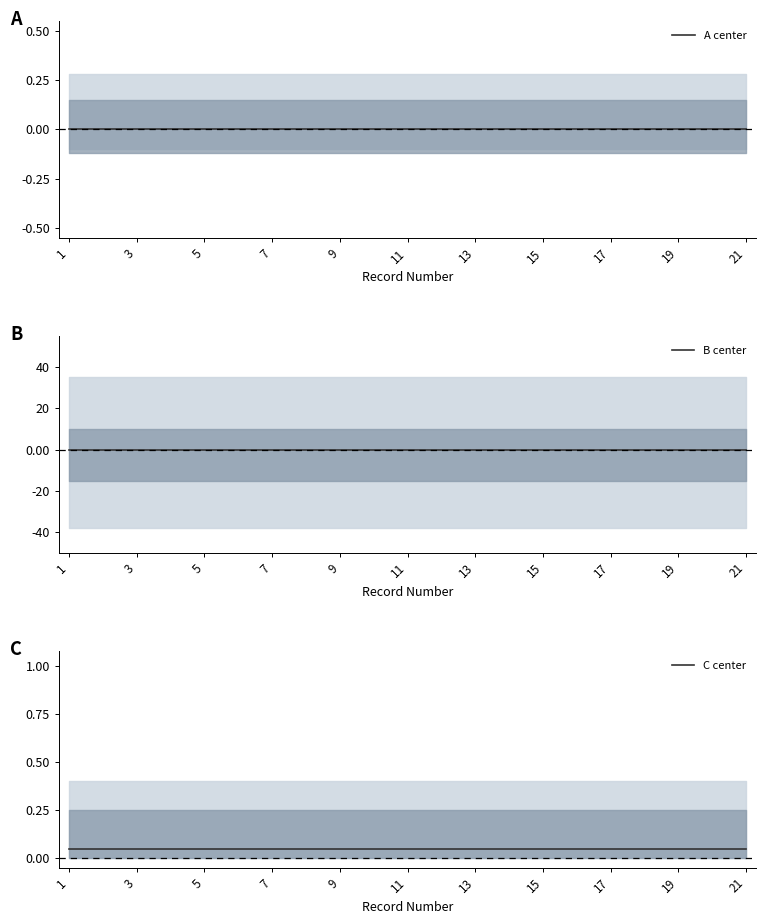

Reading right to left, what are all the values shown in this chart?

A center: 0.0	0.0	0.0	0.0	0.0	0.0	0.0	0.0	0.0	0.0	0.0	0.0	0.0	0.0	0.0	0.0	0.0	0.0	0.0	0.0	0.0
B center: 0.0	0.0	0.0	0.0	0.0	0.0	0.0	0.0	0.0	0.0	0.0	0.0	0.0	0.0	0.0	0.0	0.0	0.0	0.0	0.0	0.0
C center: 0.1	0.1	0.1	0.1	0.1	0.1	0.1	0.1	0.1	0.1	0.1	0.1	0.1	0.1	0.1	0.1	0.1	0.1	0.1	0.1	0.1